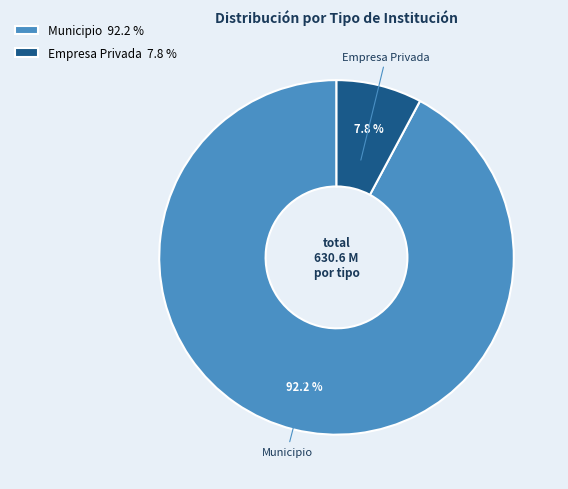

Between Municipio 92.2 % and Empresa Privada 7.8 %, which is larger?

Municipio 92.2 %